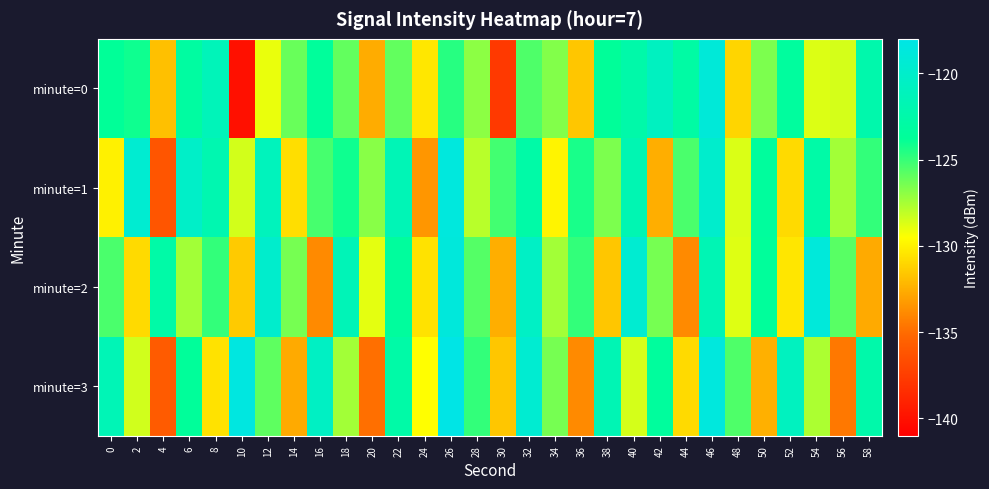

What is the minimum value shown in the chart?

-140.1